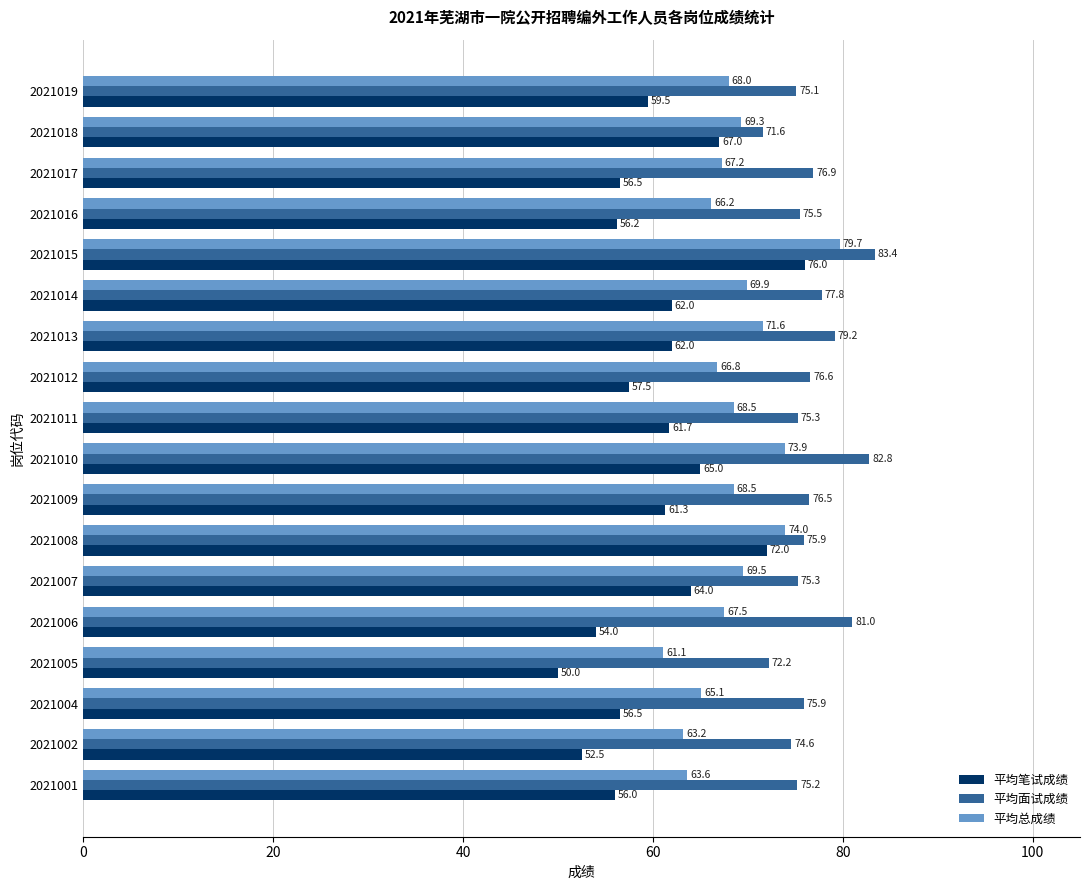

Which series has the widest spread of values?

平均笔试成绩